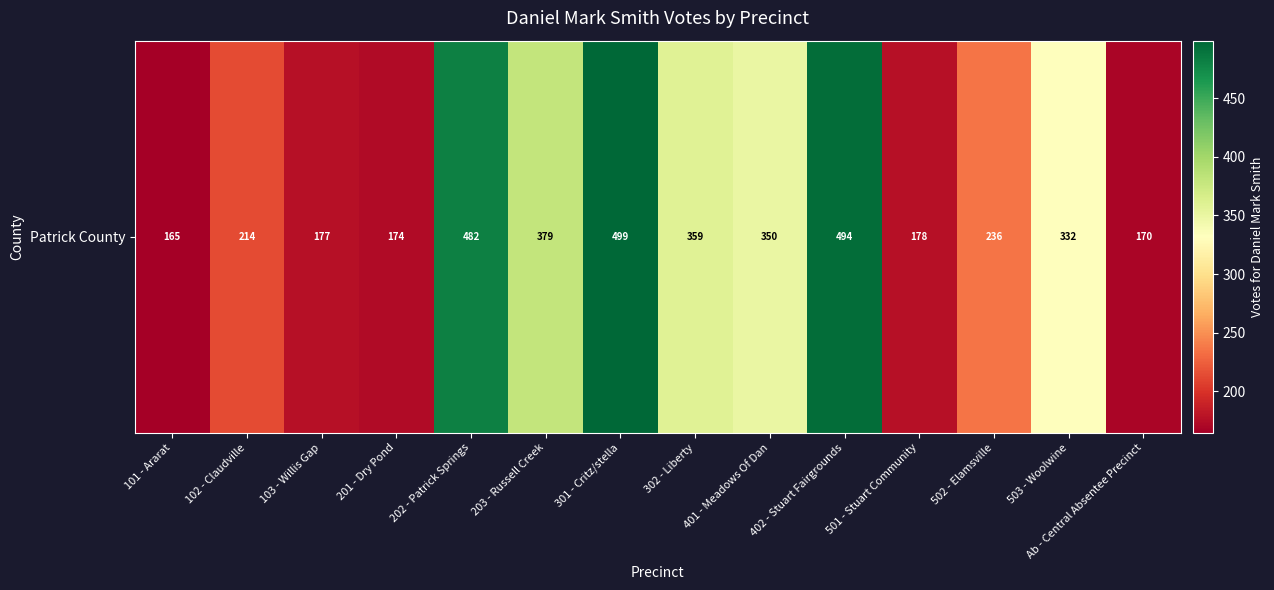

What is the difference between the values at 502 - Elamsville and 402 - Stuart Fairgrounds?

258